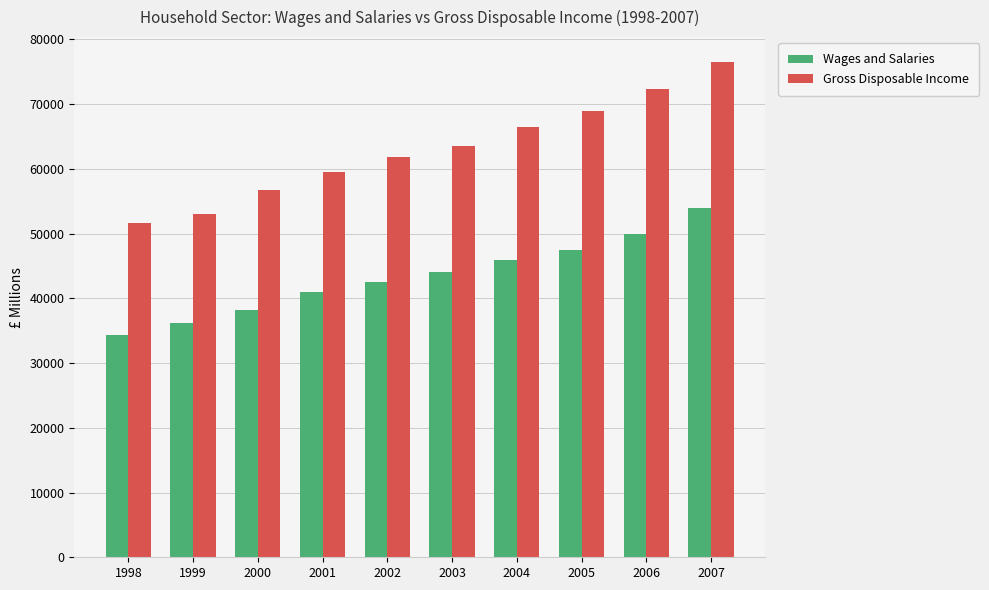

What is the spread (max minus min) of values at 1998?

17330